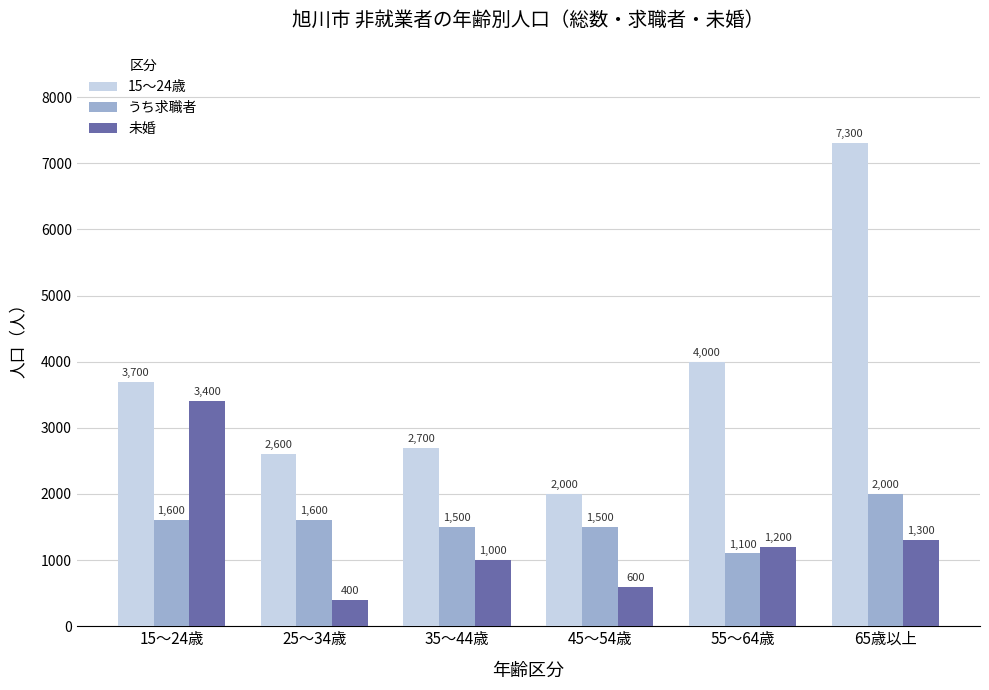

How many うち求職者 values are between 1500 and 1600?

4